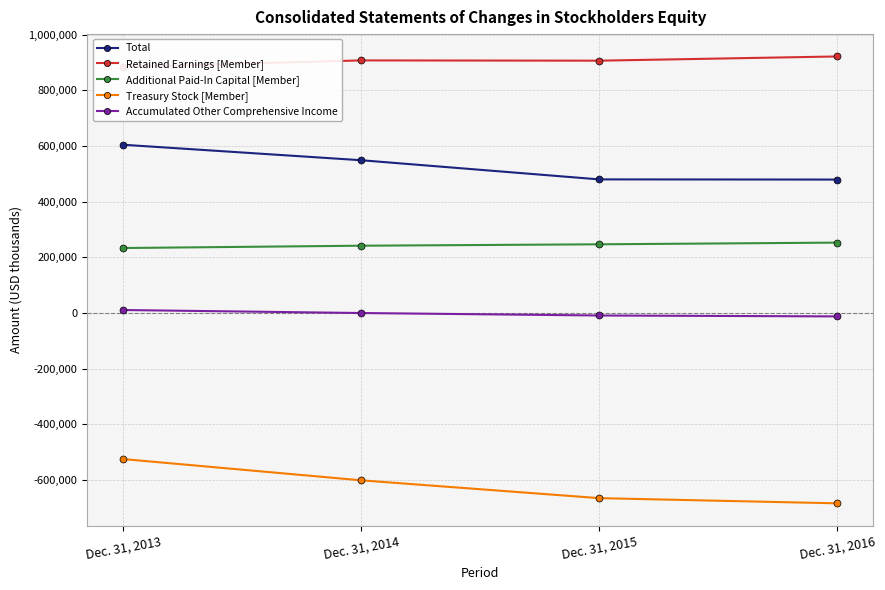

What is the value of the Total point at the 2nd from the left?

549013